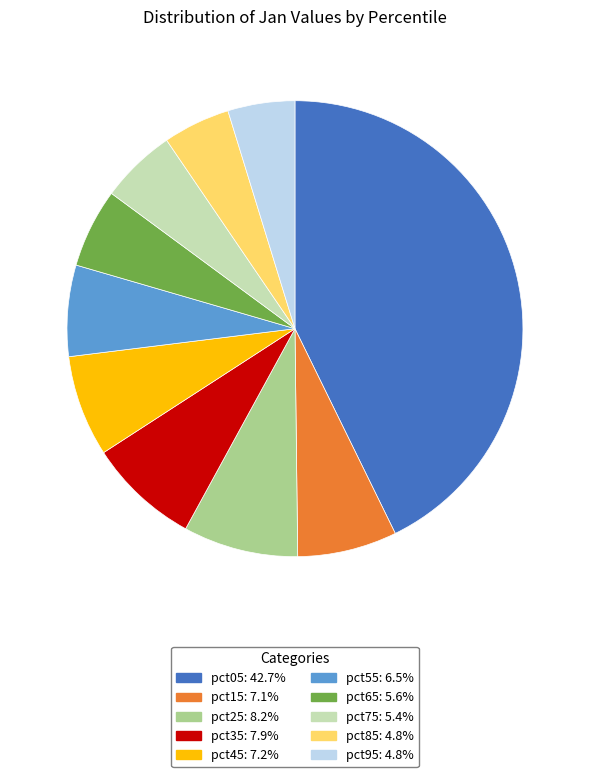

Is it true that pct15 is 1% of the pie?

False